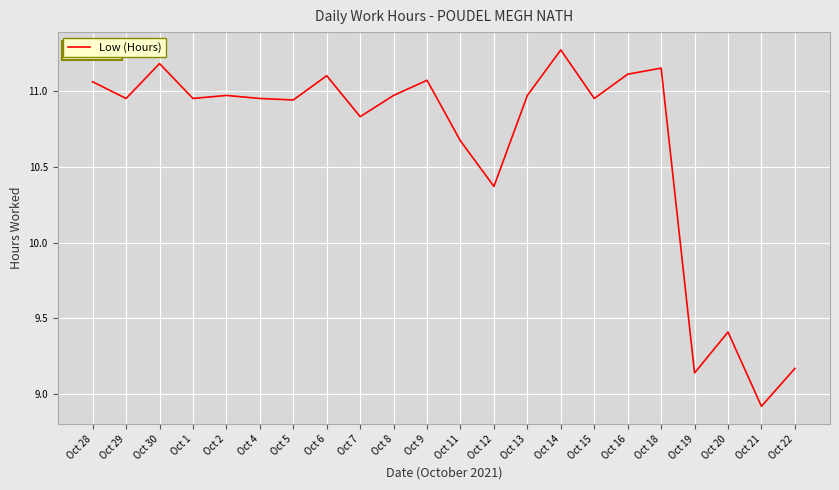

What is the change in value from Oct 12 to Oct 22?

-1.2